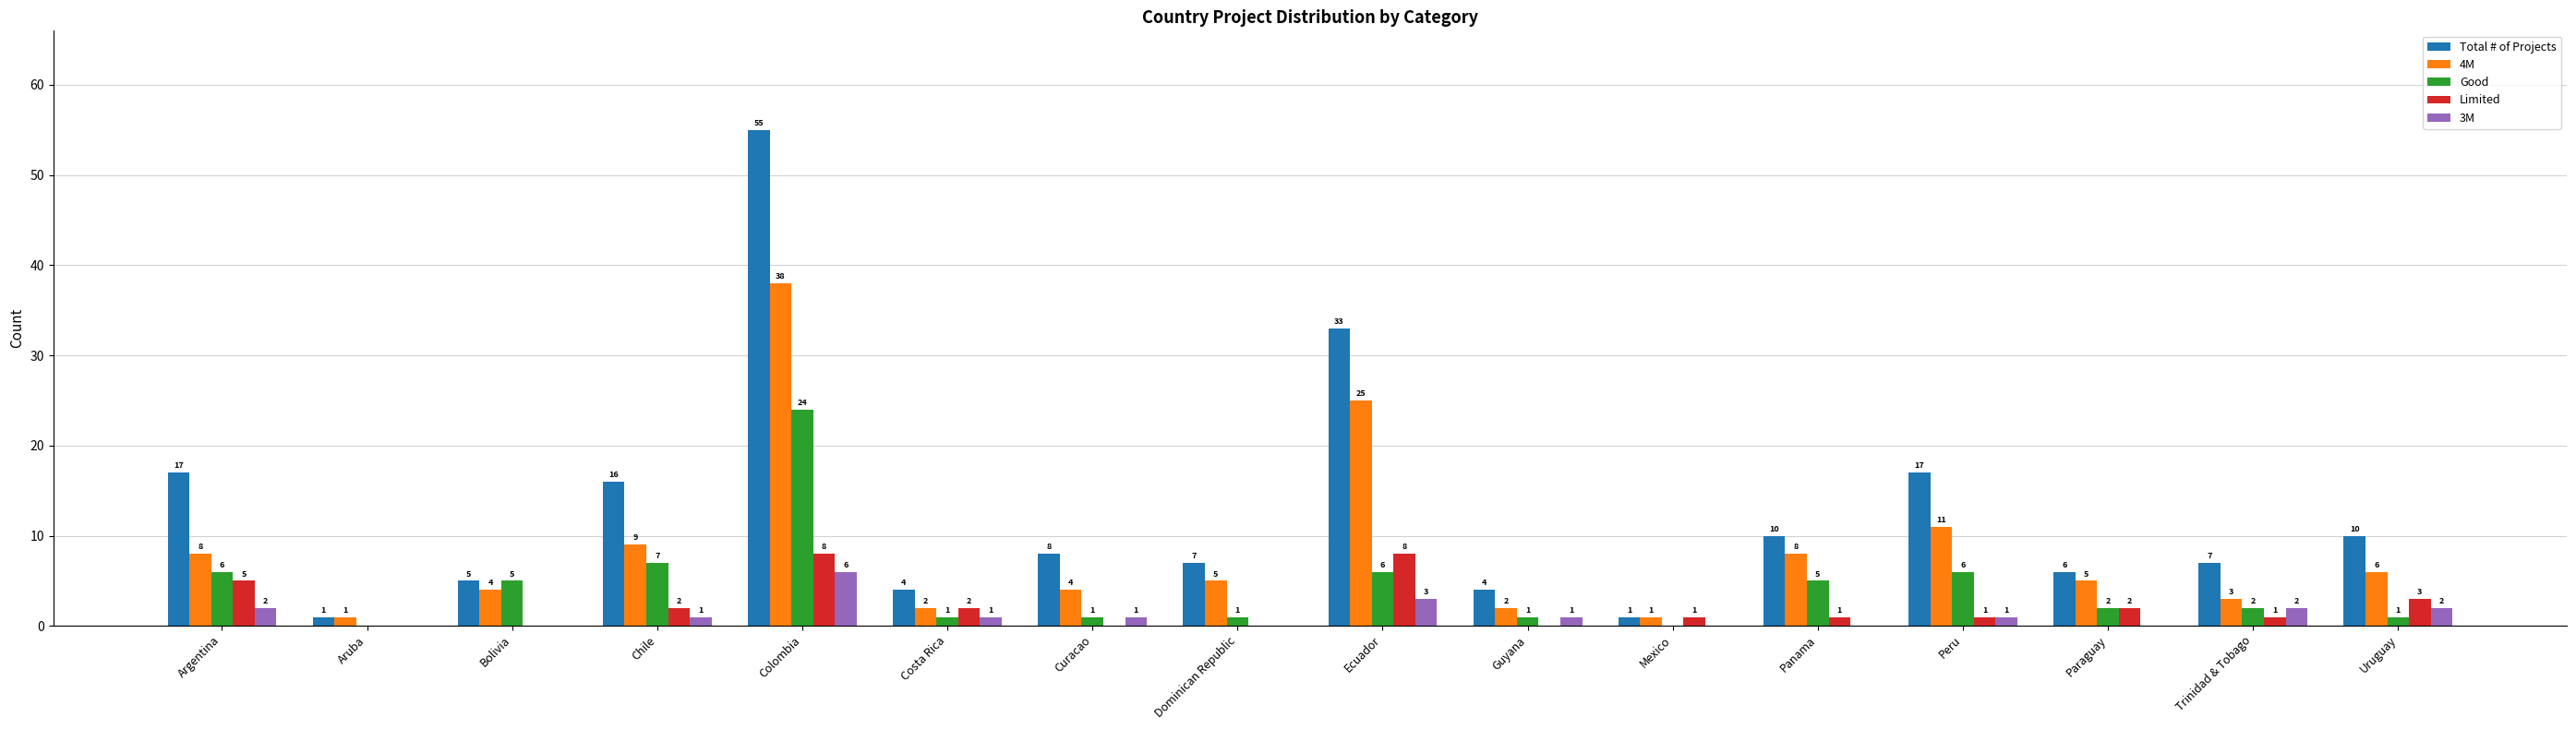

Between Argentina and Costa Rica, which series saw the biggest shift?

Total # of Projects